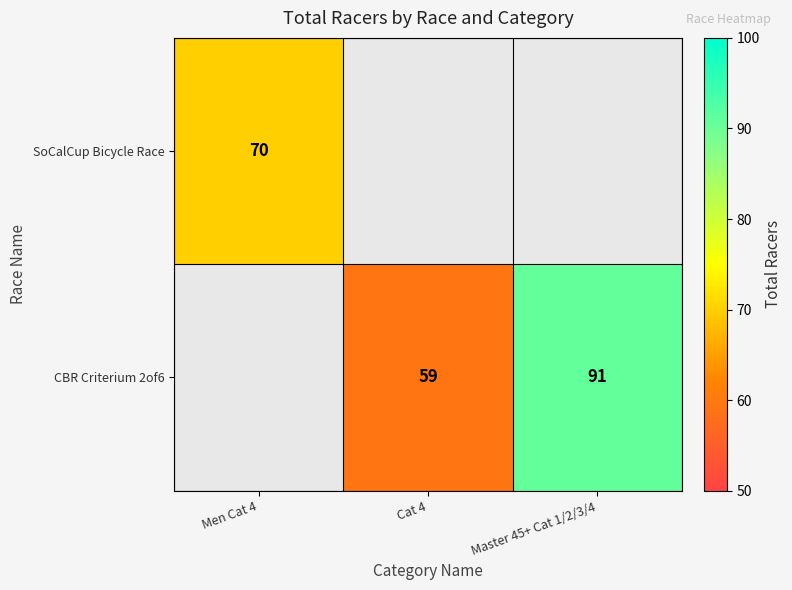

Is it true that SoCalCup Bicycle Race equals 70 at Men Cat 4?

True